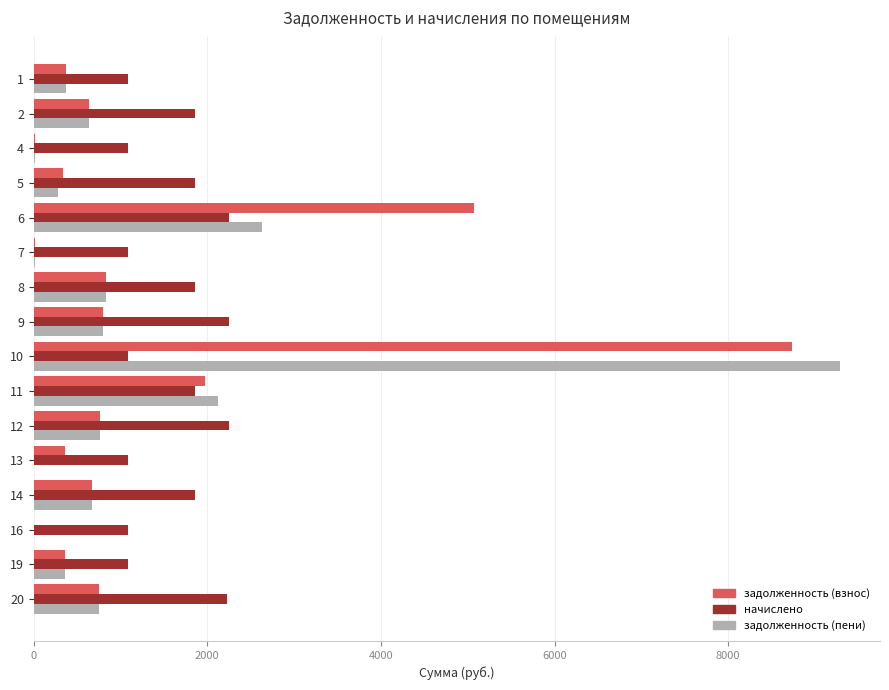

At which category is the sum across all series the highest?

10